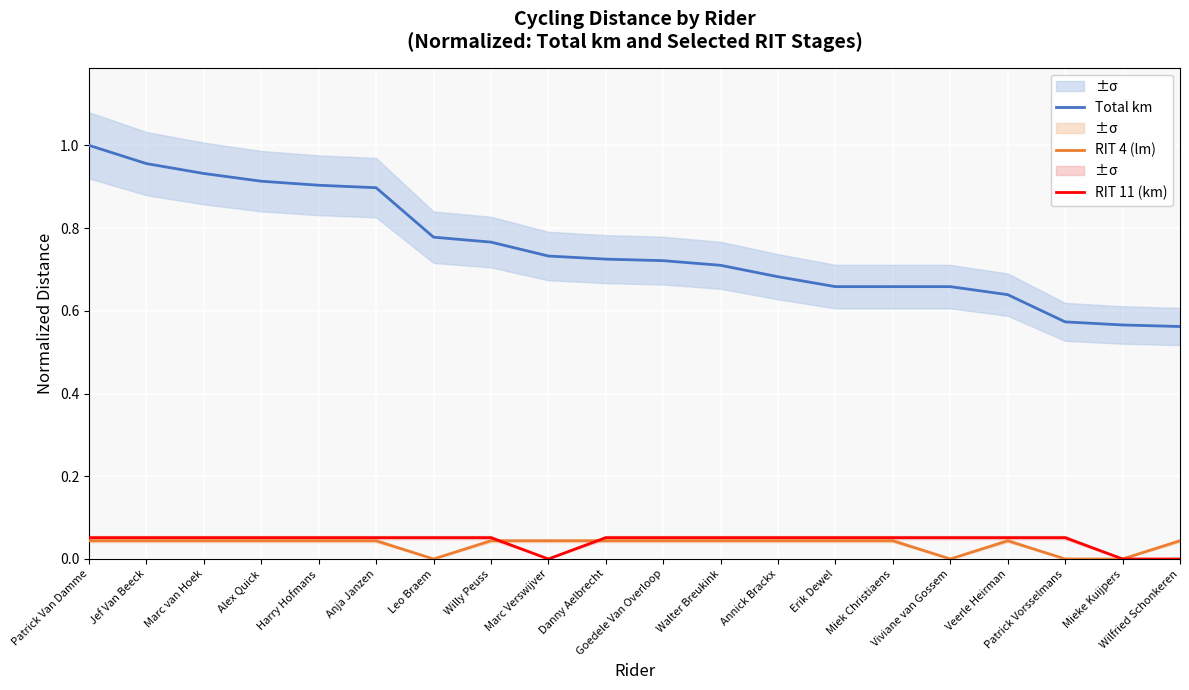

The Total km series shows 0.8 at Willy Peuss. True or false?

True